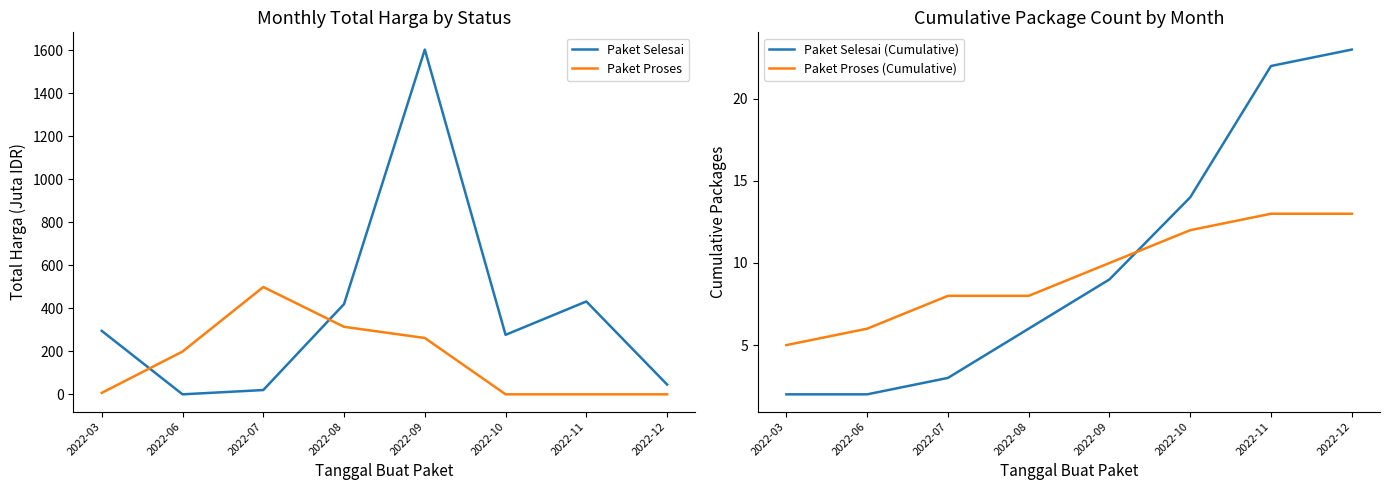

How many values in the Paket Selesai (Cumulative) series are below 9?

4